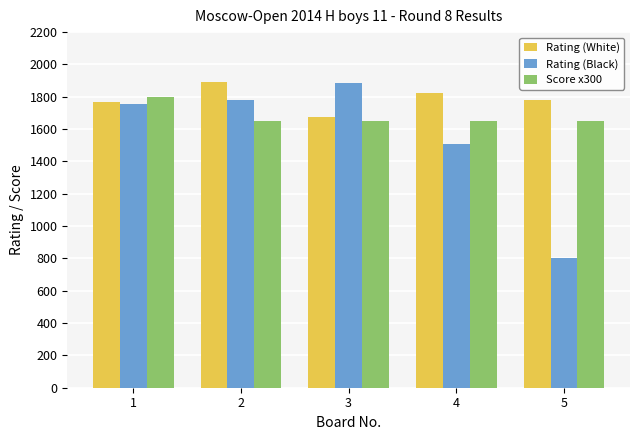

Reading left to right, list all the values displayed in this chart.

Rating (White): 1=1770	2=1894	3=1677	4=1822	5=1782
Rating (Black): 1=1758	2=1780	3=1883	4=1507	5=800
Score x300: 1=1800	2=1650	3=1650	4=1650	5=1650